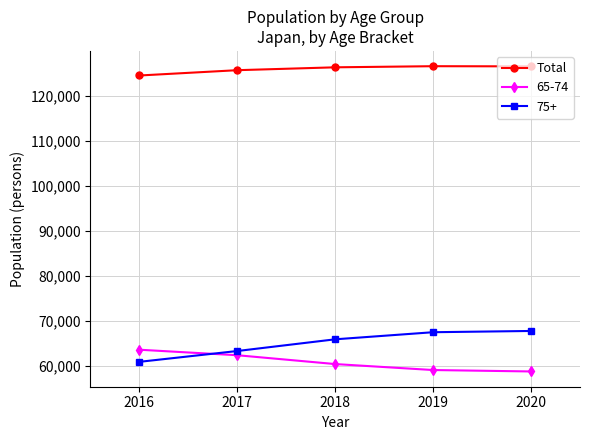

What is the value of the Total point at the 5th from the left?

126473